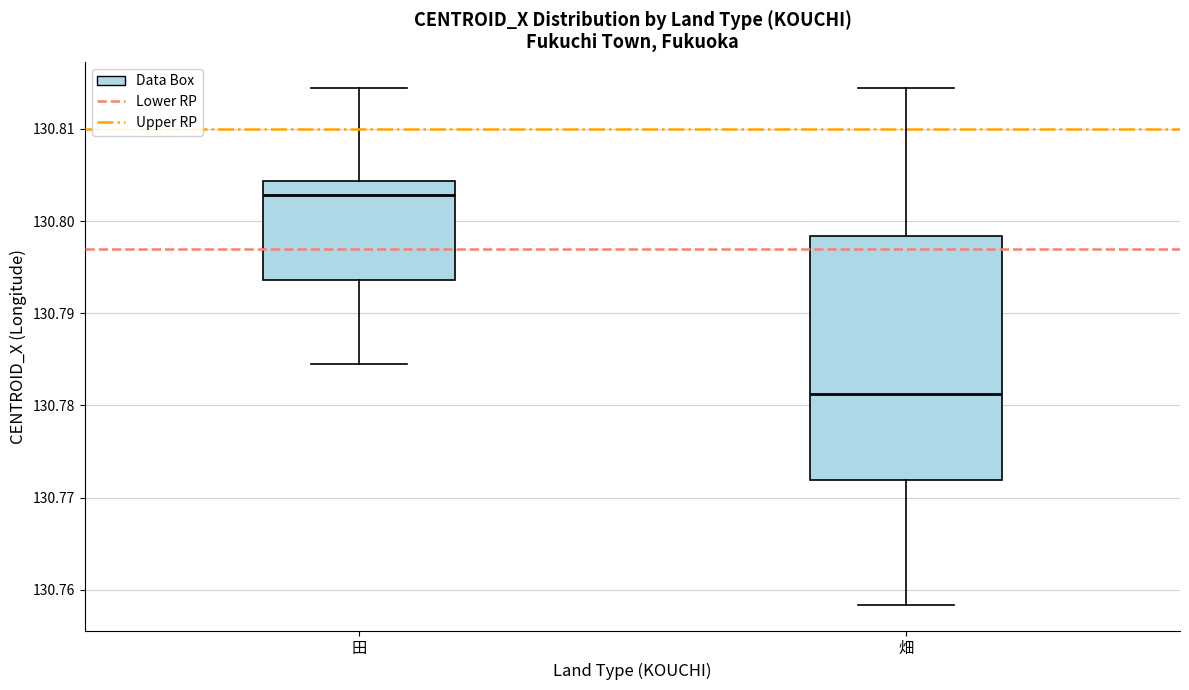

Reading left to right, transcribe this box plot: for each box, give where its median line is, the range the box spans, and where its two whiskers end, as read against the y-axis. The values are not printed on the chart, so give them approximately, as read against the axis.

田: median 130.803, box 130.794 to 130.804, whiskers 130.785 to 130.814
畑: median 130.781, box 130.772 to 130.798, whiskers 130.758 to 130.814